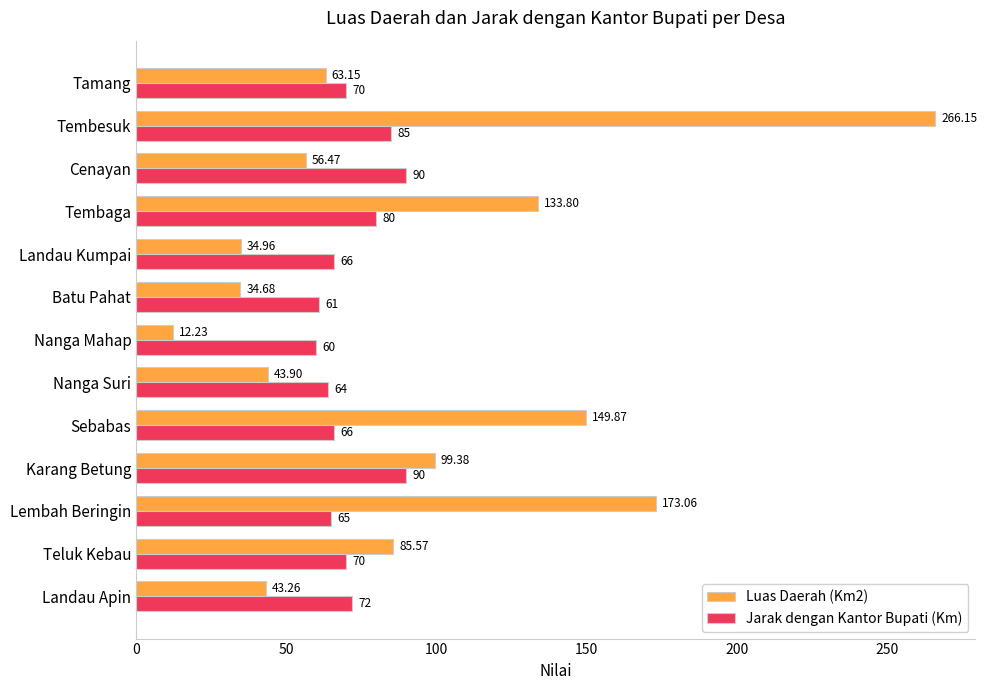

Where is Jarak dengan Kantor Bupati (Km) nearest to the value 75?

Landau Apin